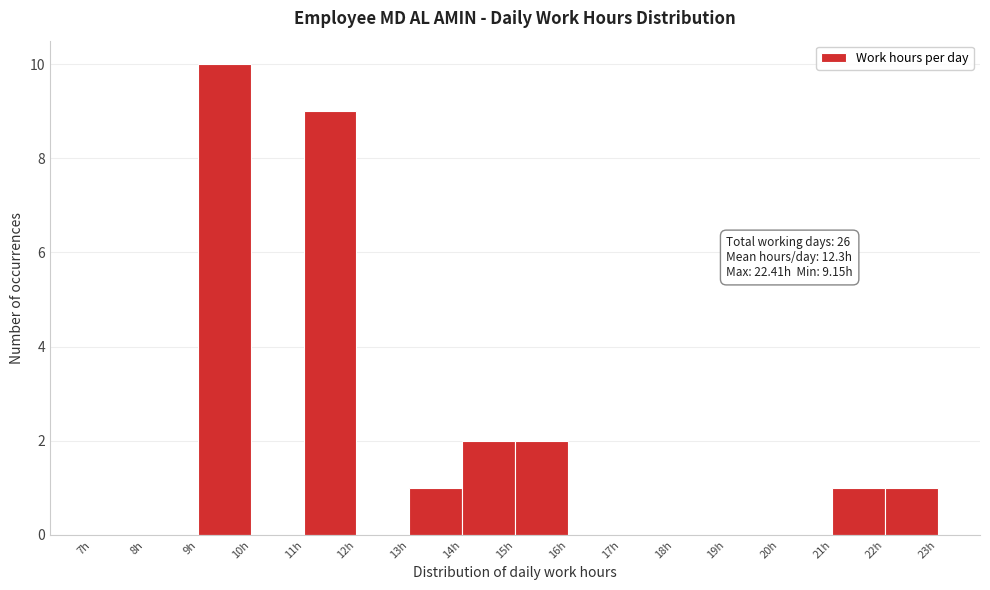

Over which range of the x-axis is the bar tallest?

9 to 10